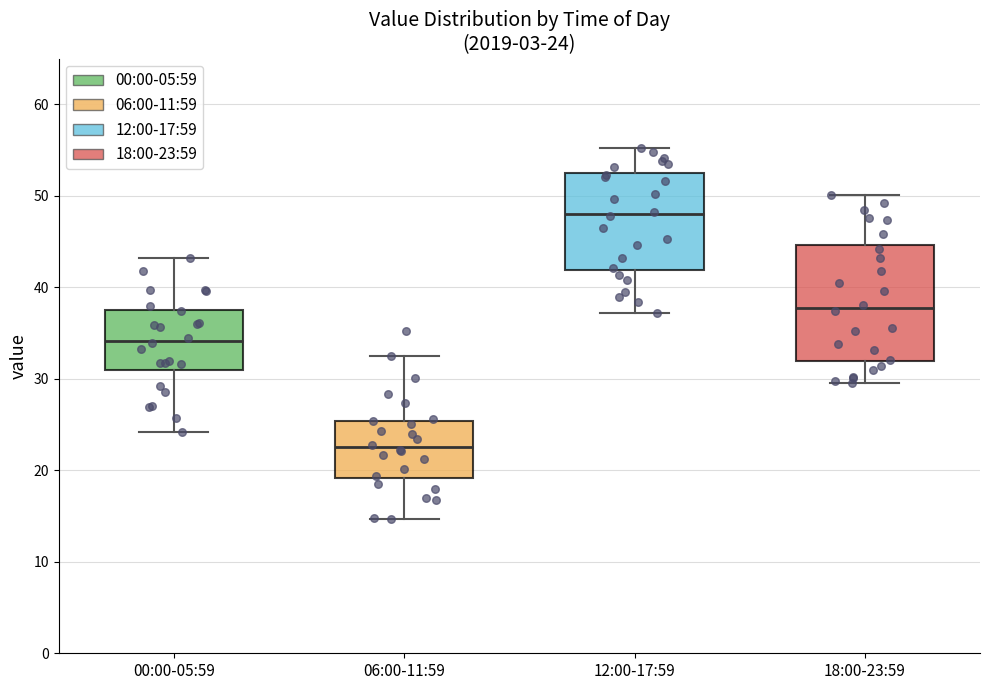

Which box is the tallest, from its lower edge to its upper edge?

18:00-23:59